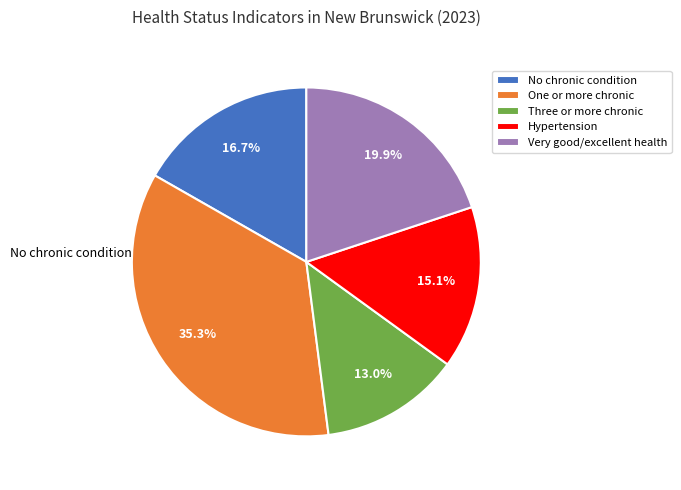

What percentage is NOT represented by Hypertension?

84.9%